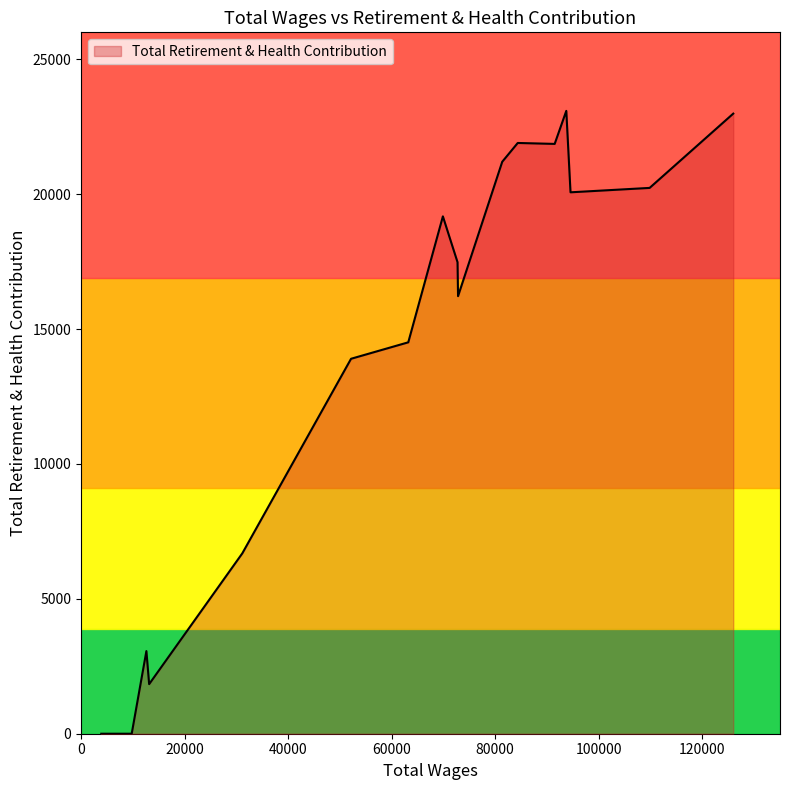

What is the difference between the maximum and minimum values?

23089